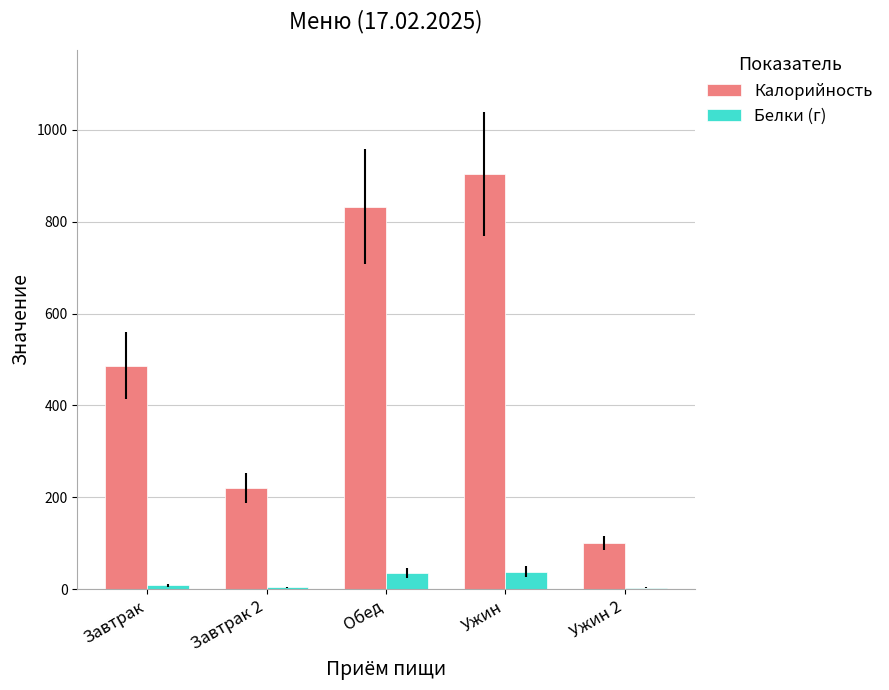

The value of Калорийность at Ужин 2 is 100. True or false?

True